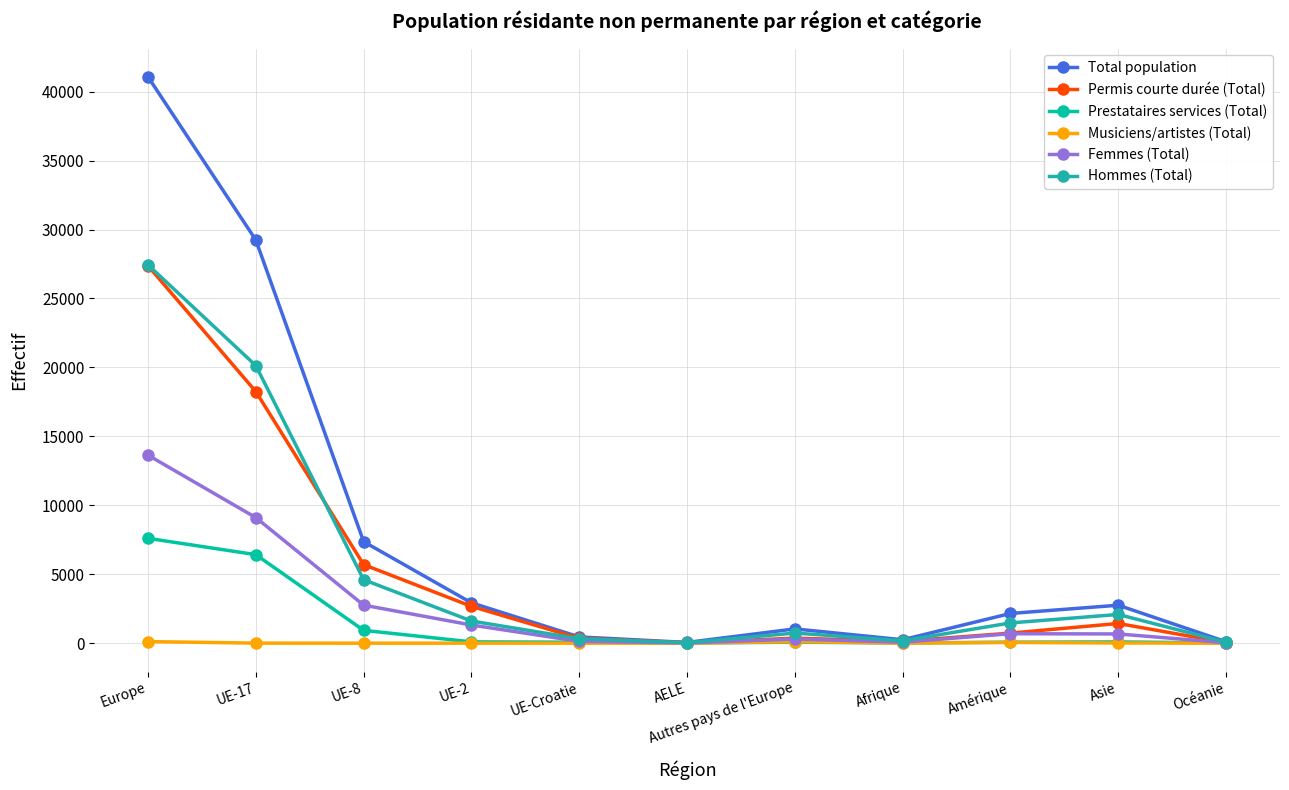

True or false: Prestataires services (Total) and Total population cross at least once.

False